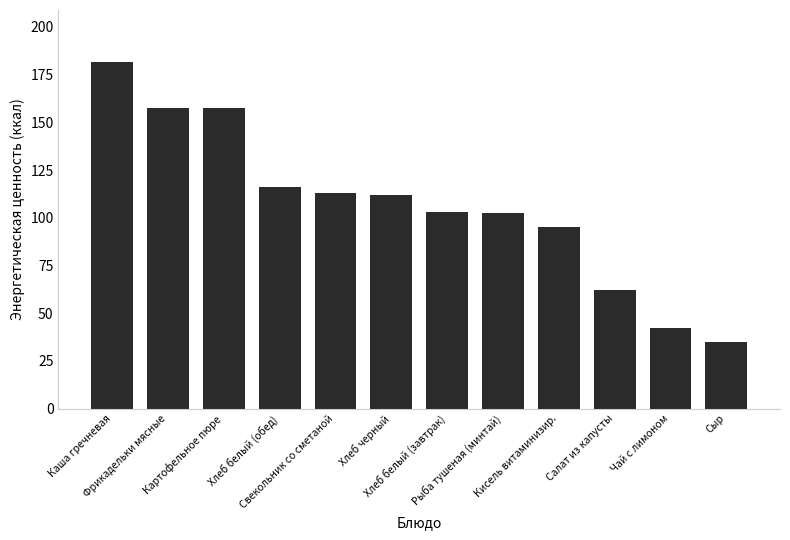

Read the value at Картофельное пюре.

157.5